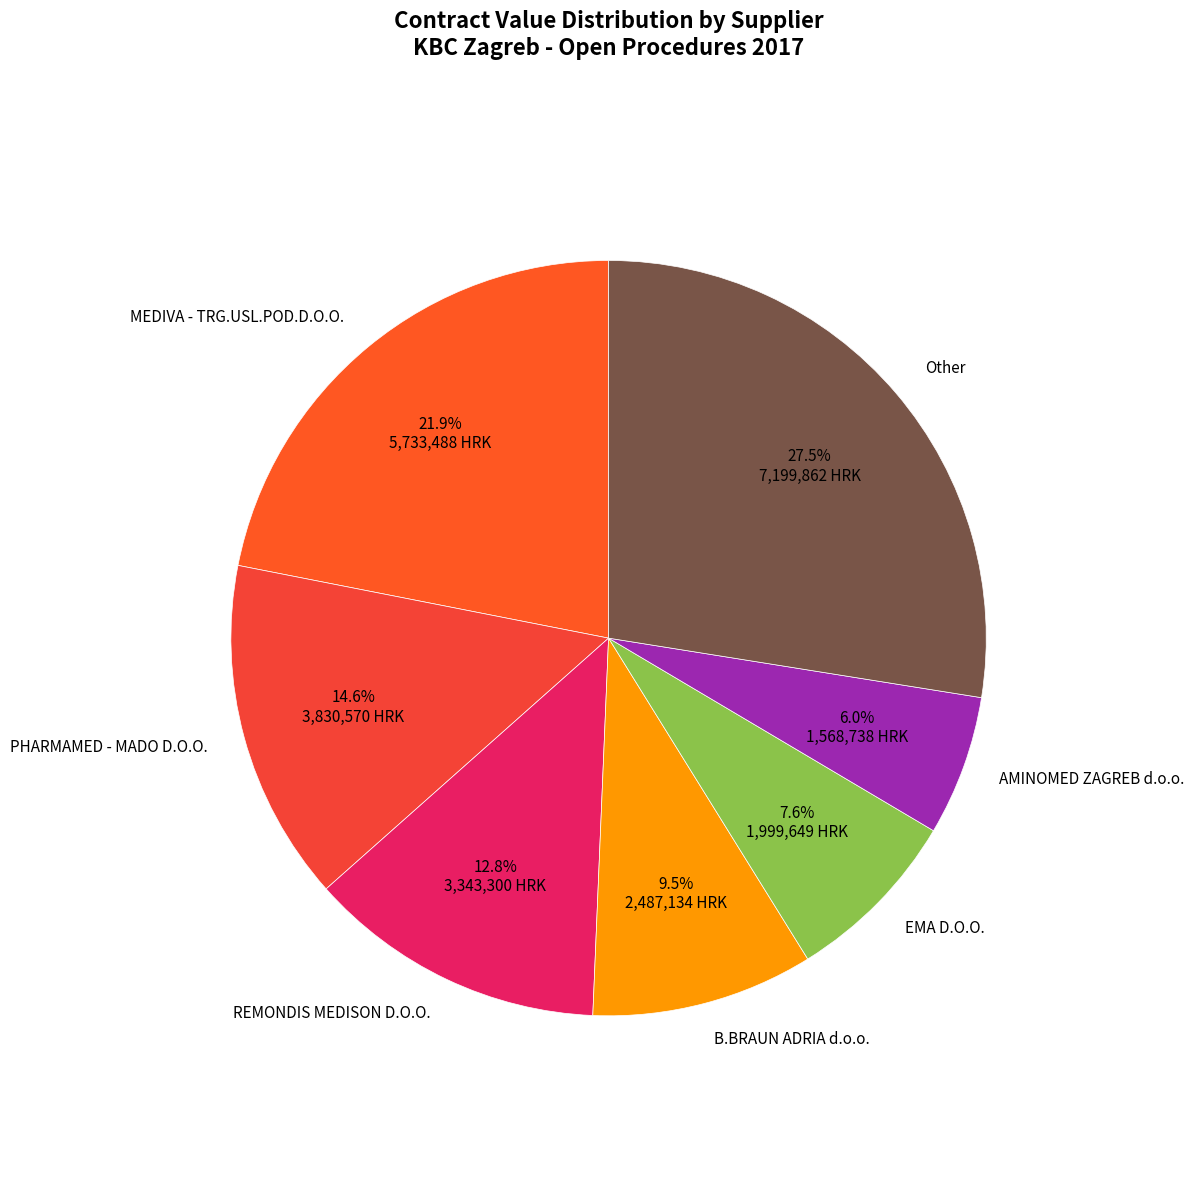

Does any single category account for the majority?

No